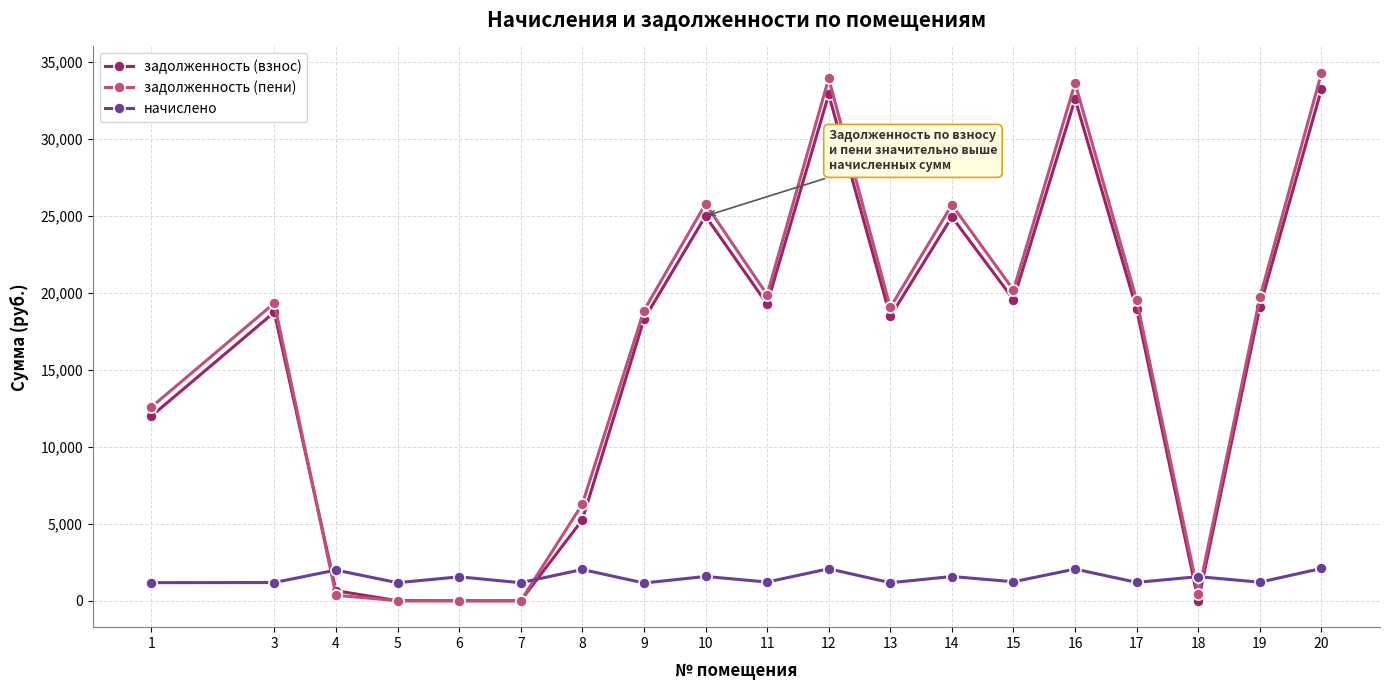

What is the total value across all series at 15?

40959.6